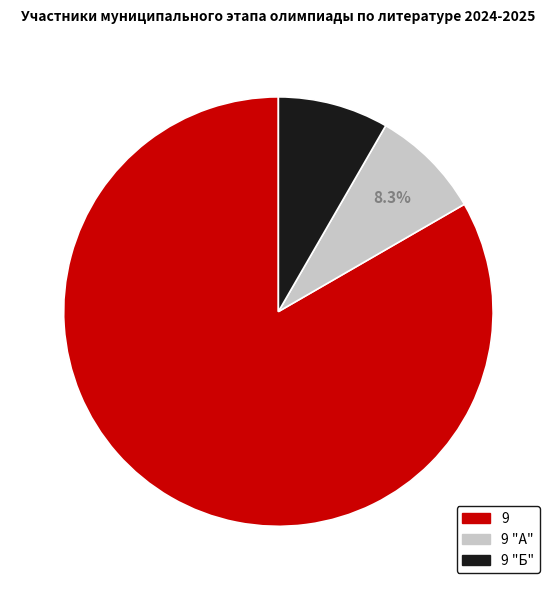

What is the majority slice?

9